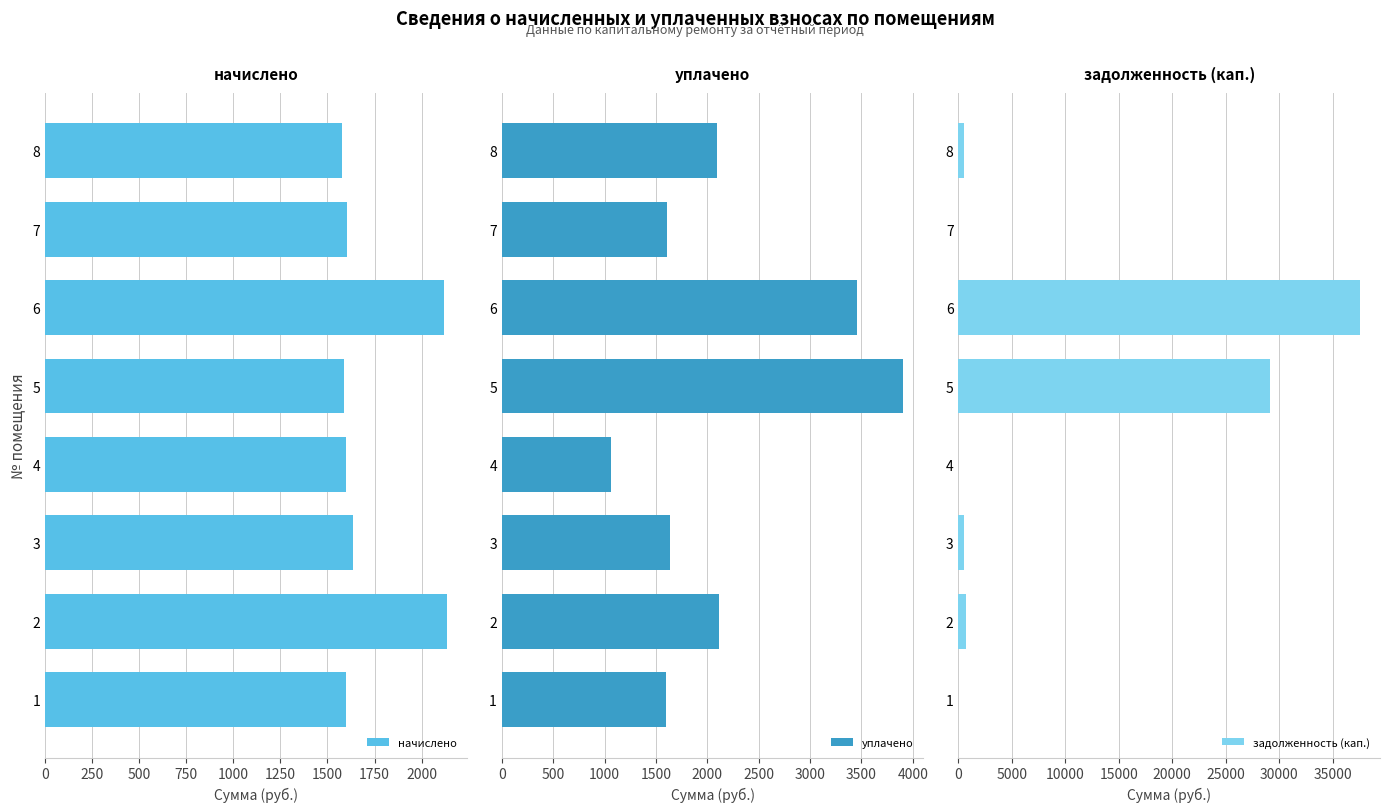

What is the average value of the начислено series?

1731.7